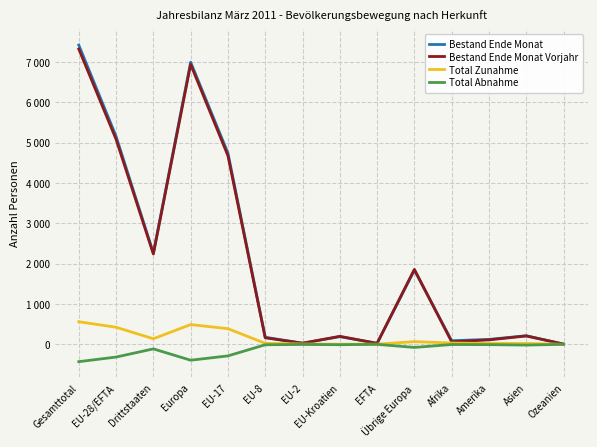

True or false: Total Zunahme and Bestand Ende Monat Vorjahr cross at least once.

False